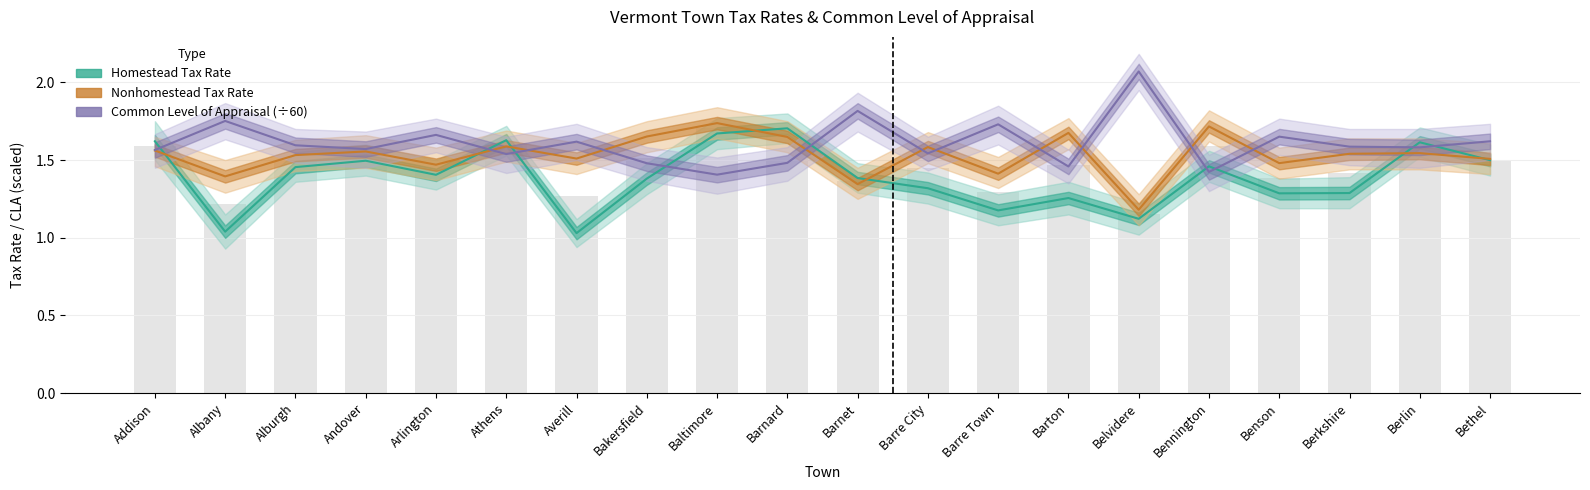

What position from the left is Berlin?

19